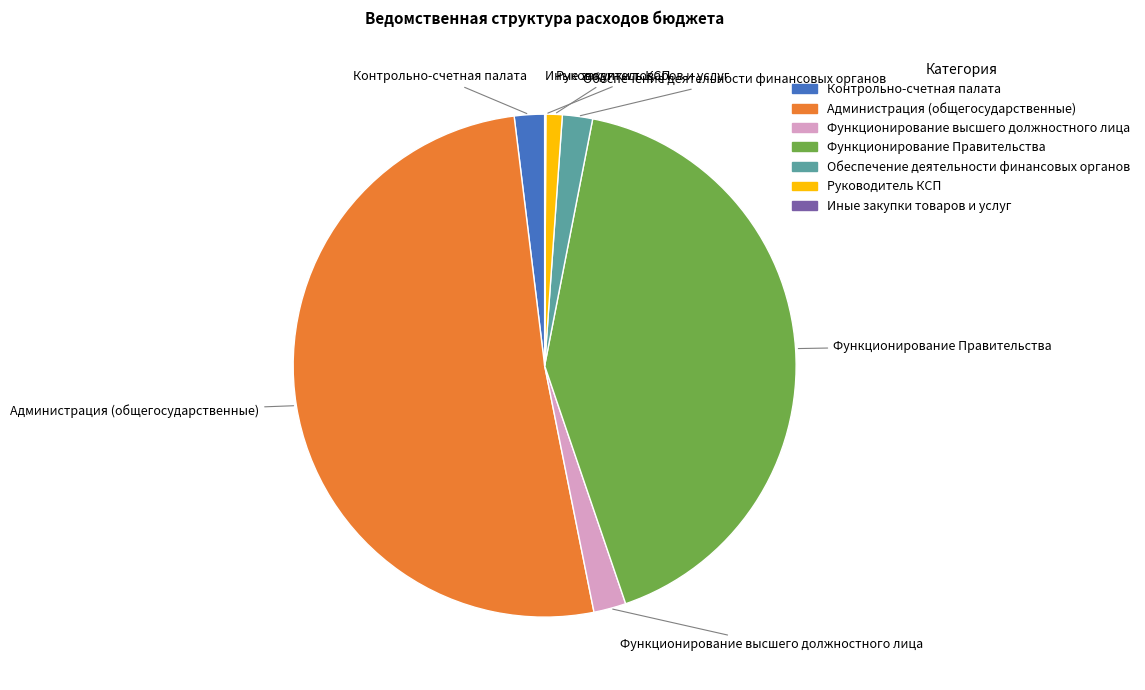

Between Администрация (общегосударственные) and Контрольно-счетная палата, which is larger?

Администрация (общегосударственные)